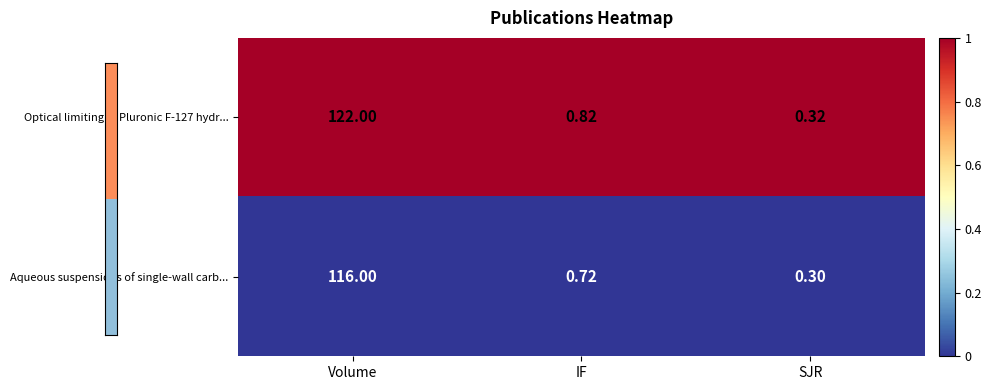

At which category is the sum across all series the highest?

Volume